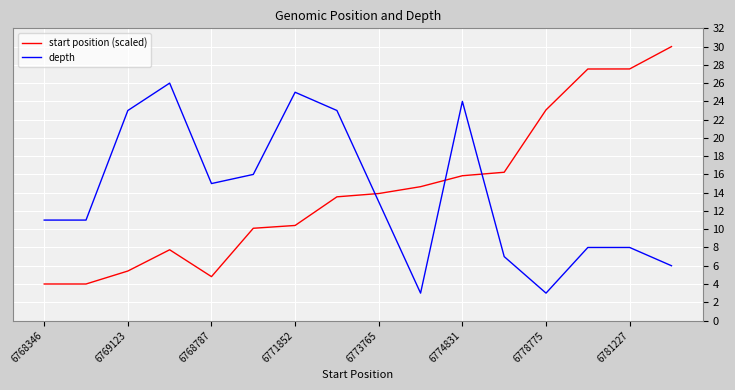

List the series in order of their peak value, lowest first.

depth, start position (scaled)